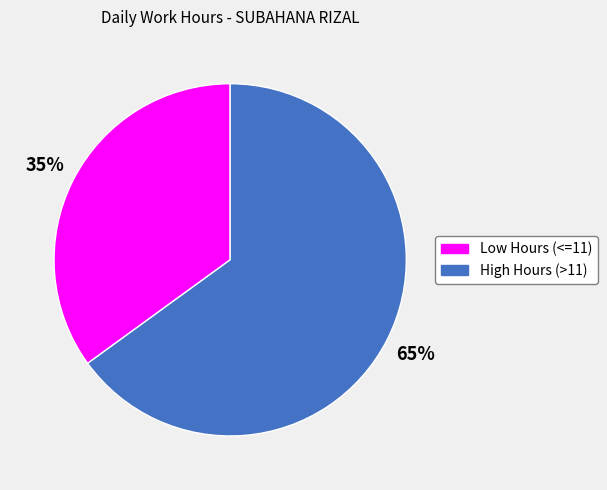

To the nearest percent, what is the difference between the largest and smallest slice percentages?

30%